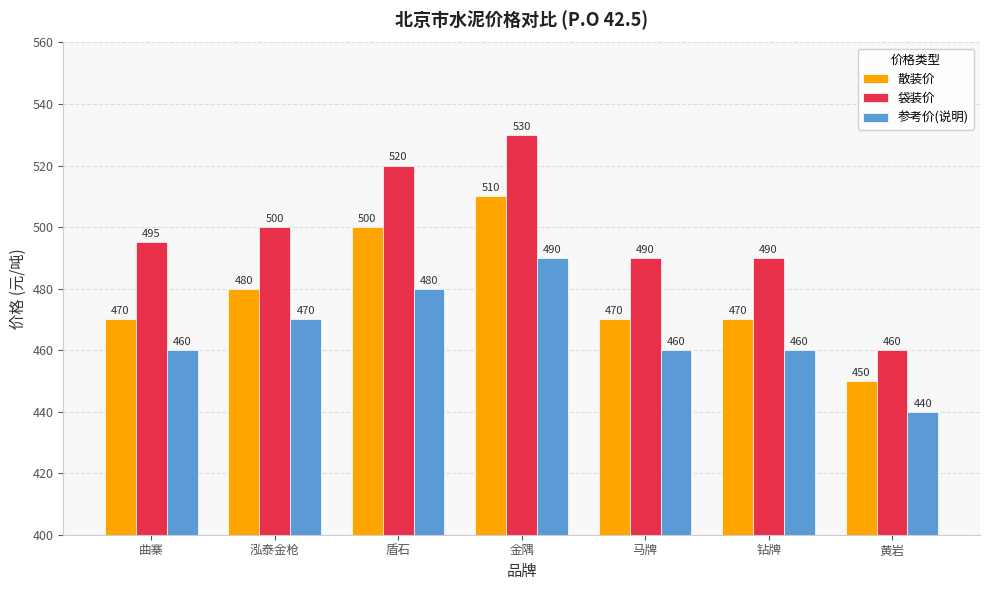

How many data points in 散装价 are less than 470?

1